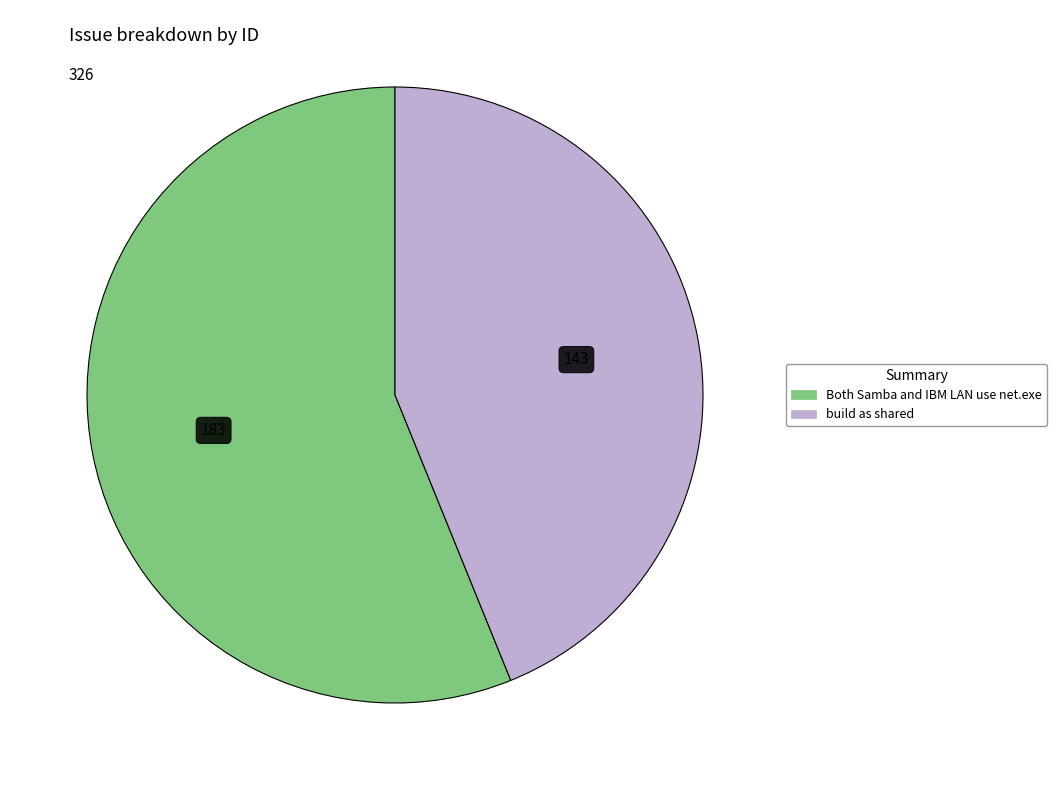

How many segments does this pie chart have?

2